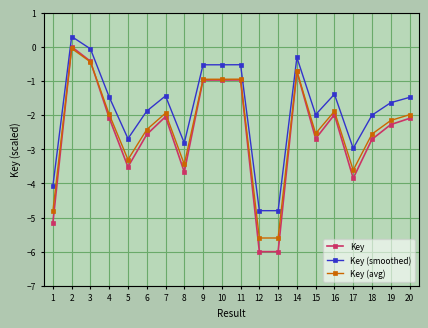

What is the highest value of the Key (smoothed) series?

0.3